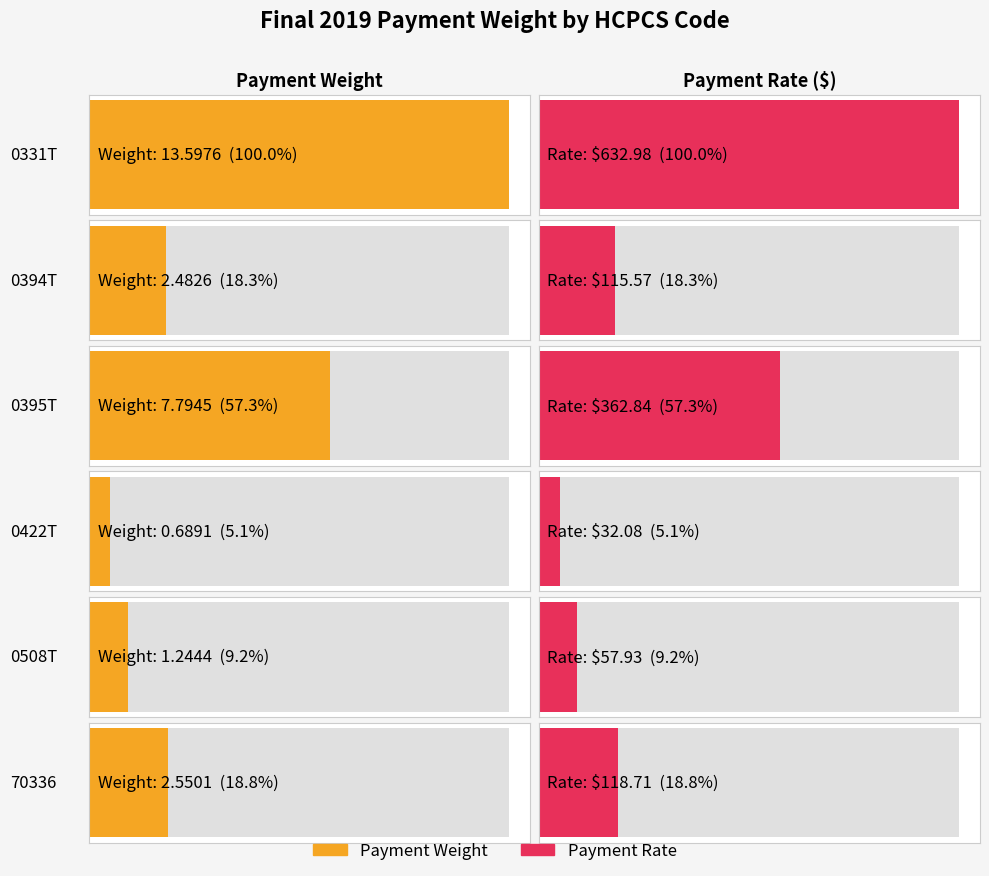

What is the label of the 6th bar from the right?

0331T